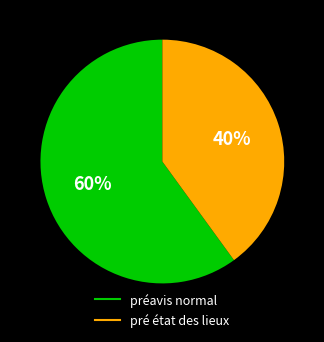

What is the majority slice?

préavis normal